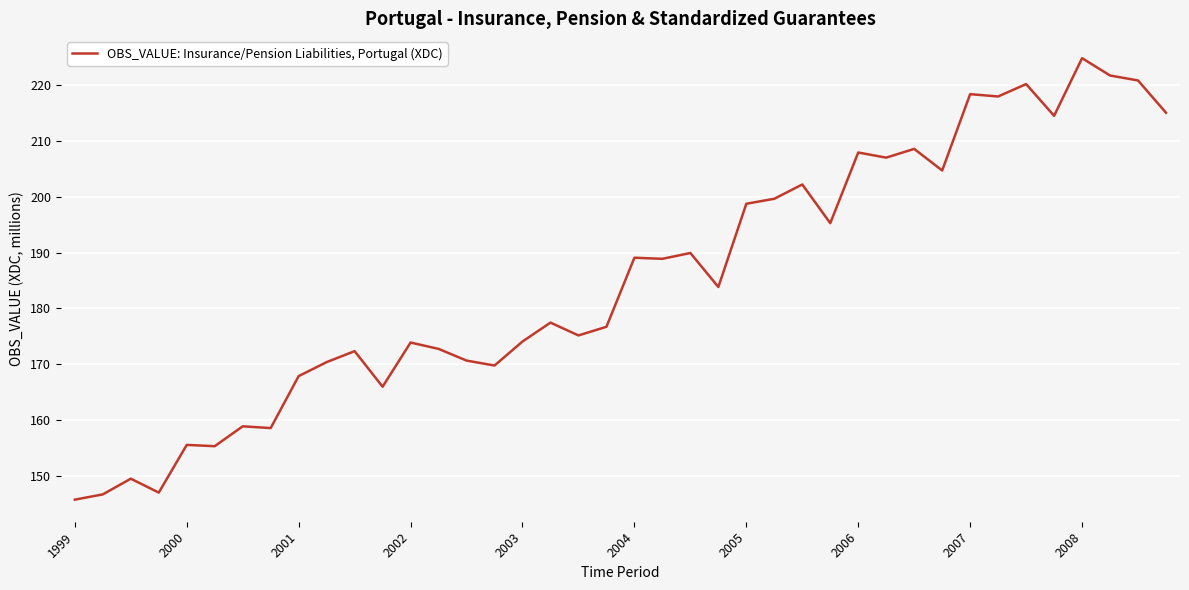

What is the difference between the maximum and minimum values?

79.1